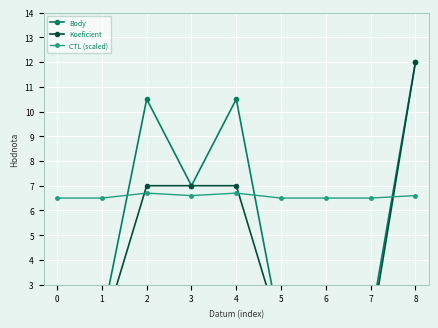

Is the value of Koeficient at 2 greater than the value of Body at 7?

Yes